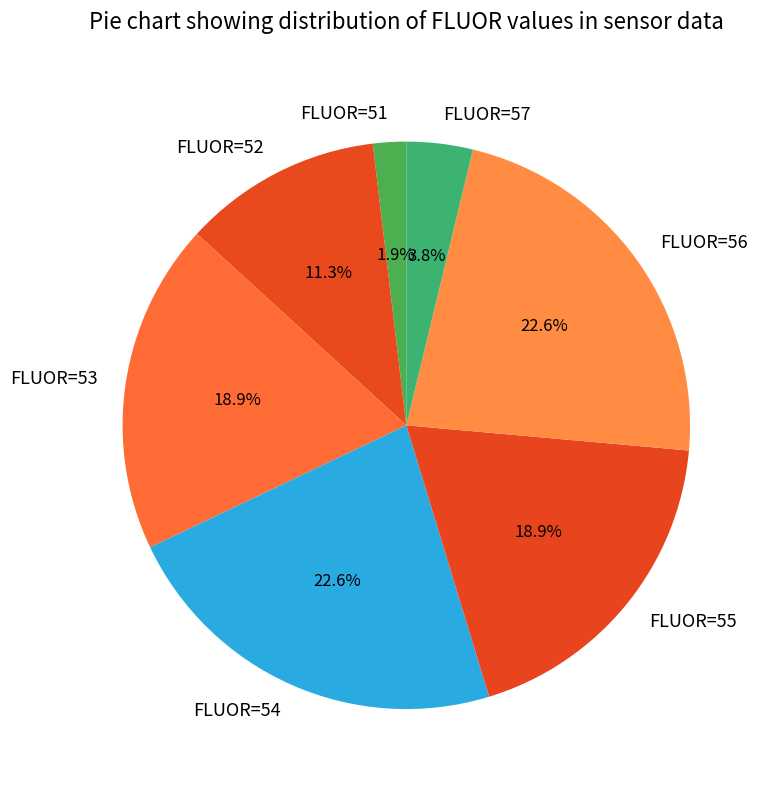

What portion of the pie excludes FLUOR=54?

77.4%